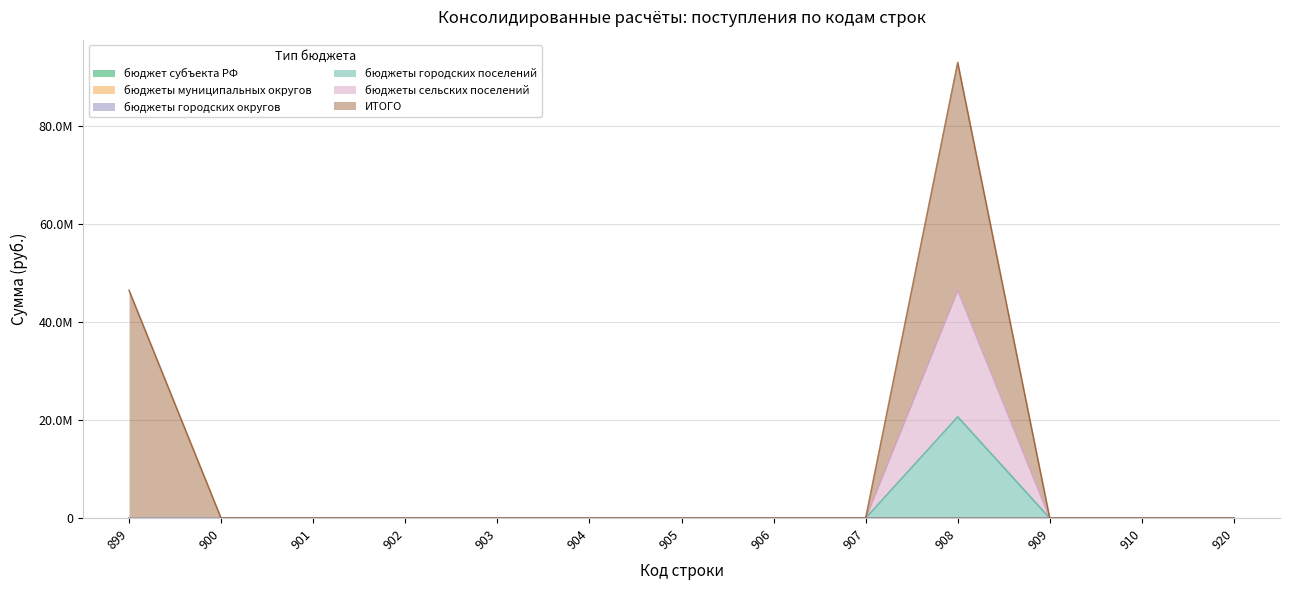

At which category is the sum across all series the highest?

908